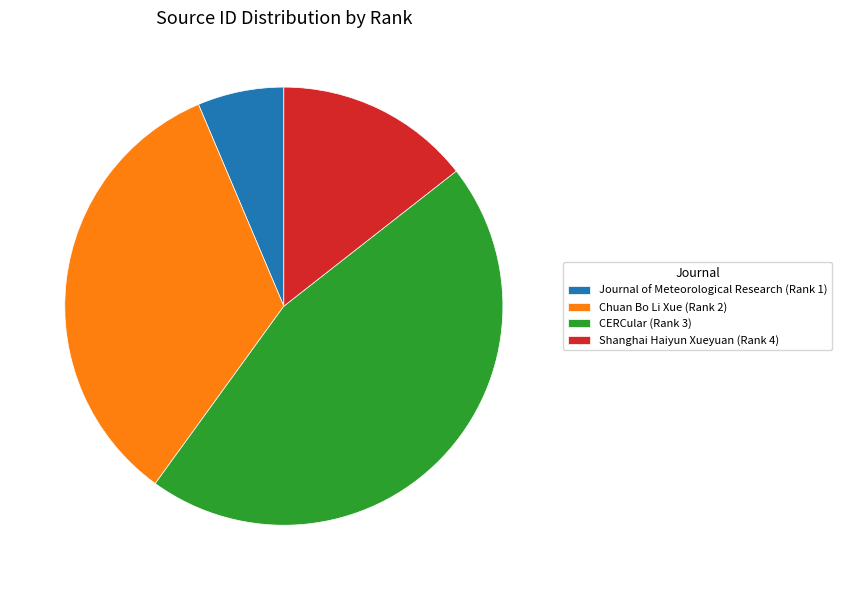

Rank the categories by value from highest to lowest.

CERCular (Rank 3), Chuan Bo Li Xue (Rank 2), Shanghai Haiyun Xueyuan (Rank 4), Journal of Meteorological Research (Rank 1)